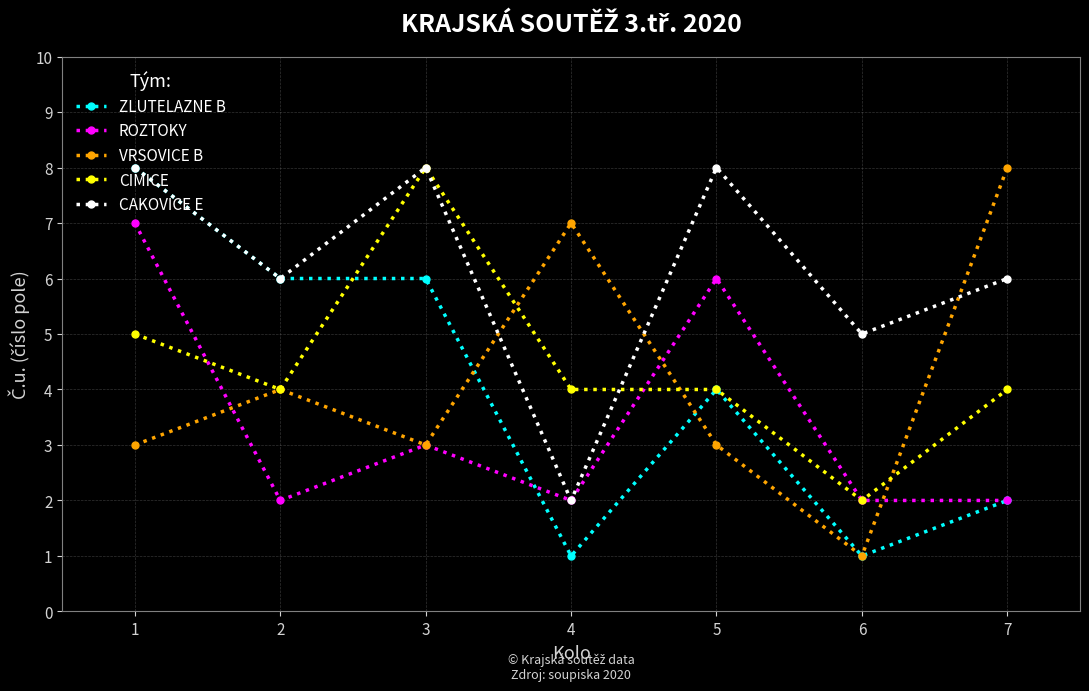

What is the difference between the second highest and second lowest values in the ROZTOKY series?

4